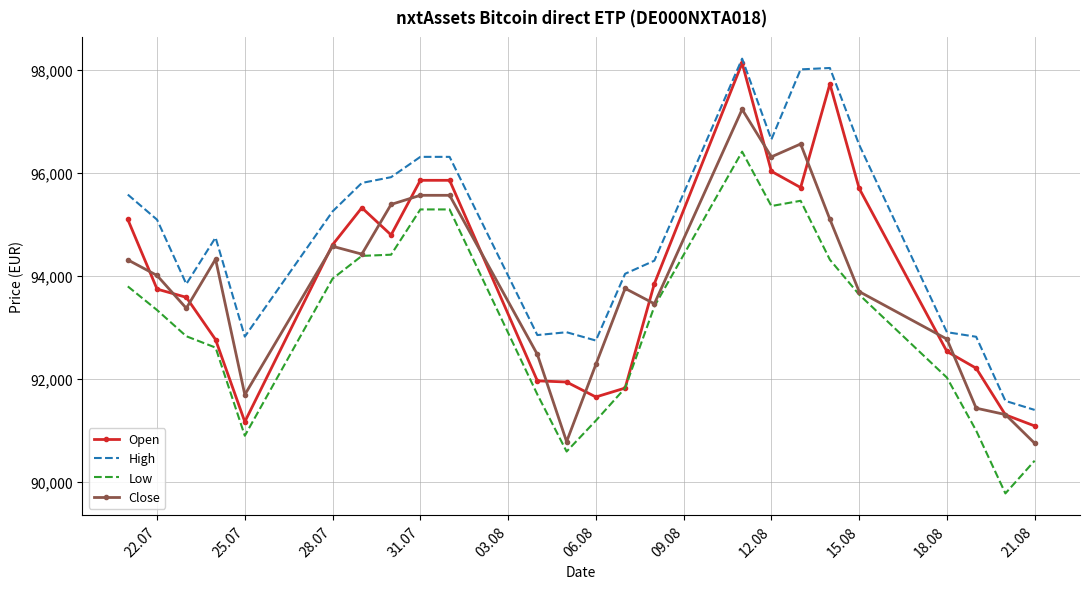

What is the minimum value for Open?

91090